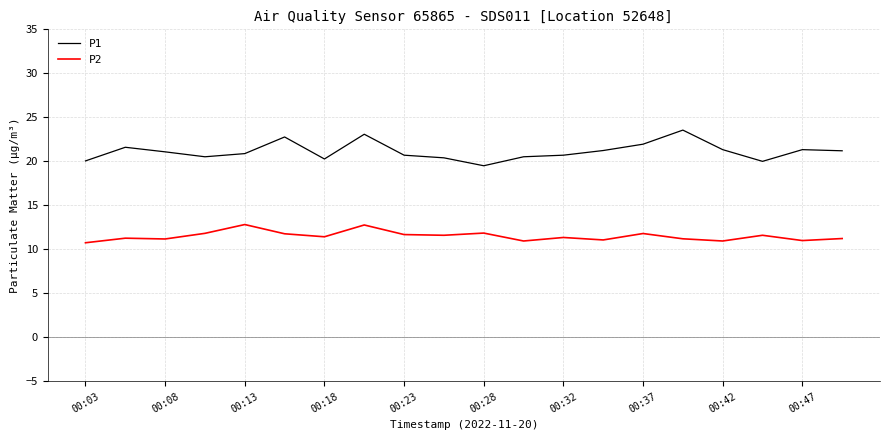

What is the greatest value displayed?

23.6